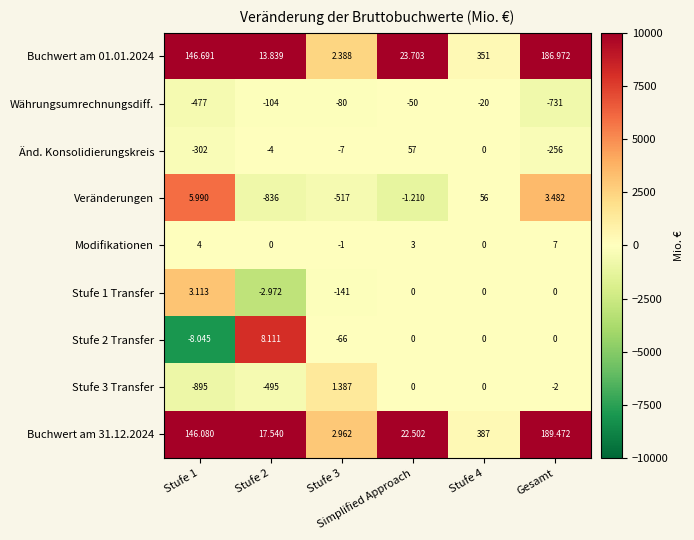

Which label corresponds to the smallest value in the chart?

Stufe 1